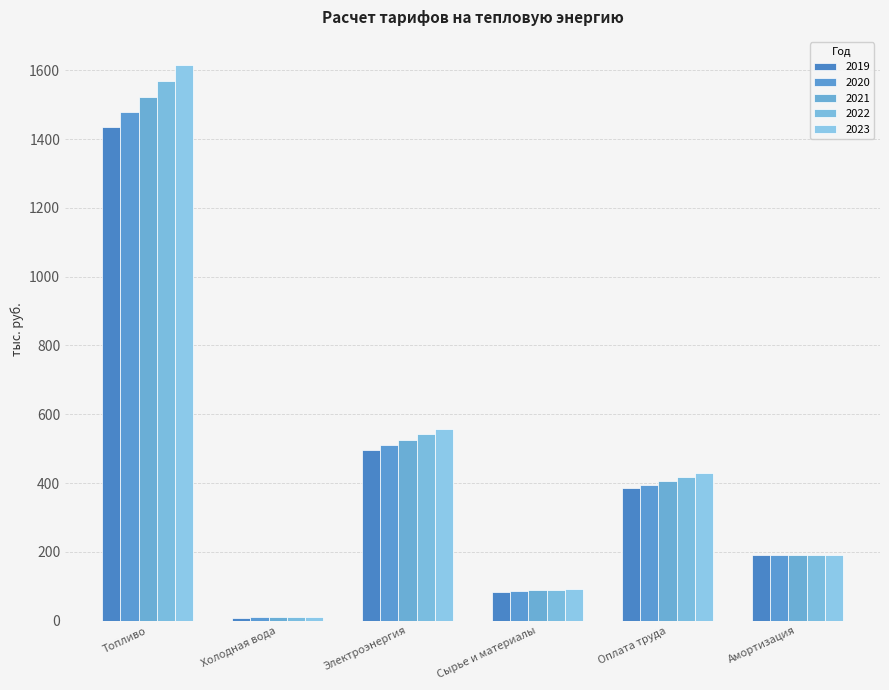

Reading right to left, extract all data points from this chart.

2019: Амортизация=189.5	Оплата труда=385.0	Сырье и материалы=83.5	Электроэнергия=495.6	Холодная вода=8.9	Топливо=1436.0
2020: Амортизация=189.5	Оплата труда=394.1	Сырье и материалы=85.5	Электроэнергия=510.5	Холодная вода=9.2	Топливо=1479.1
2021: Амортизация=189.5	Оплата труда=405.8	Сырье и материалы=88.0	Электроэнергия=525.8	Холодная вода=9.6	Топливо=1523.5
2022: Амортизация=189.5	Оплата труда=417.8	Сырье и материалы=90.1	Электроэнергия=541.6	Холодная вода=10.0	Топливо=1569.2
2023: Амортизация=189.5	Оплата труда=430.2	Сырье и материалы=92.2	Электроэнергия=557.8	Холодная вода=10.4	Топливо=1616.2